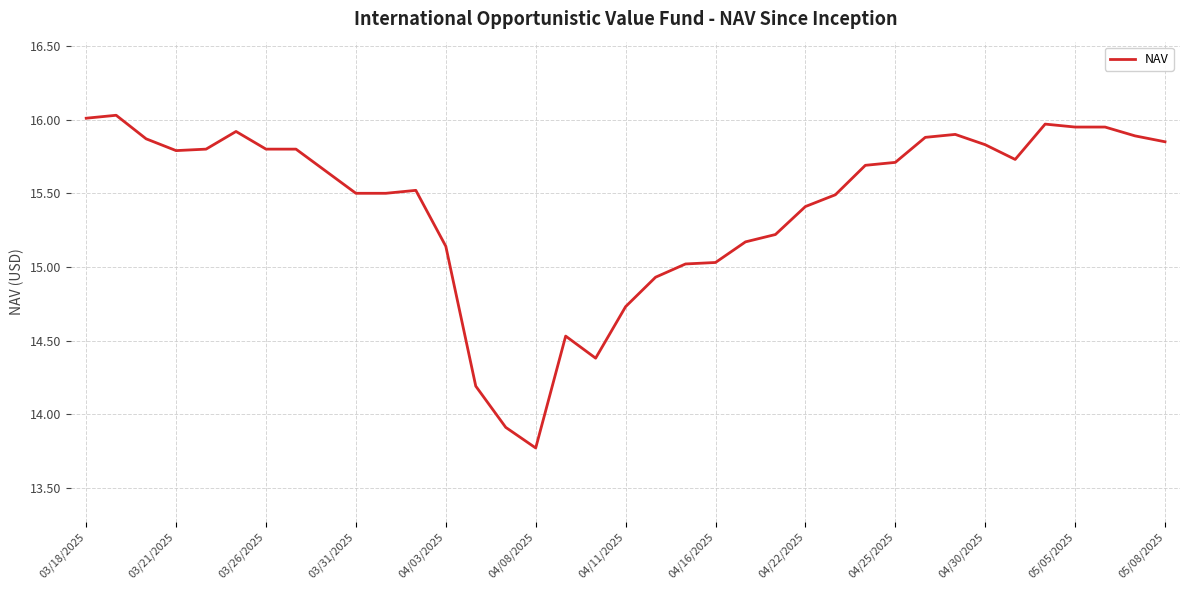

What is the smallest value displayed?

13.8